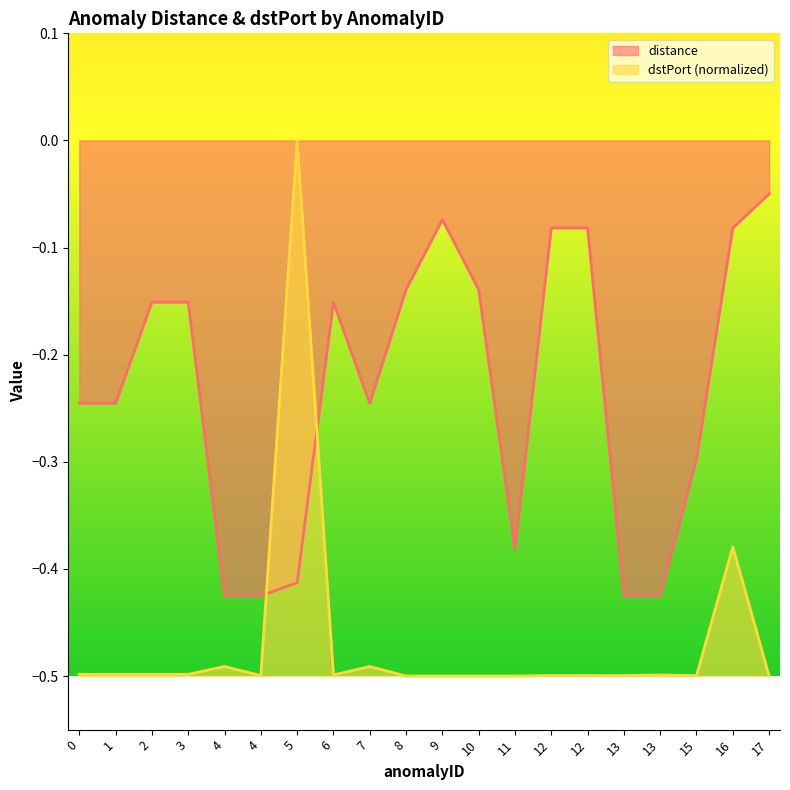

How many interior local peaks does the distance series have?

2